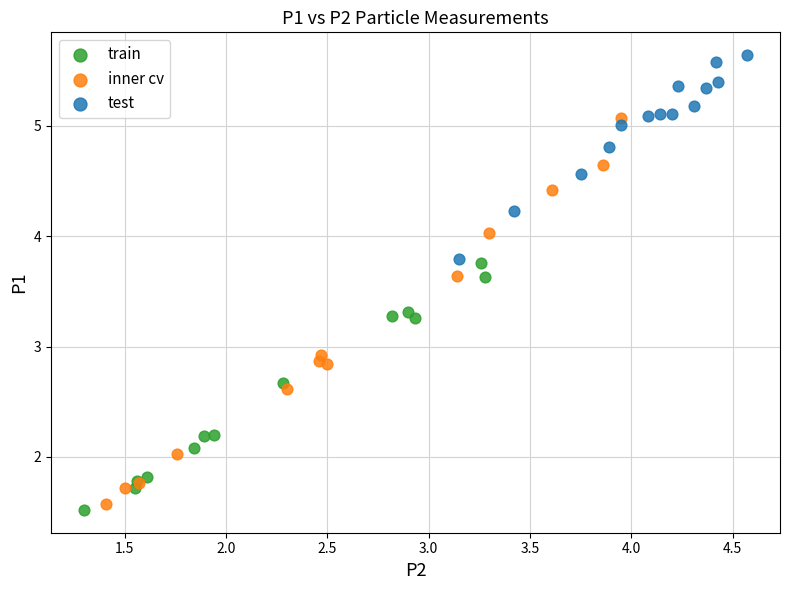

Which series contains the highest Y value?

test